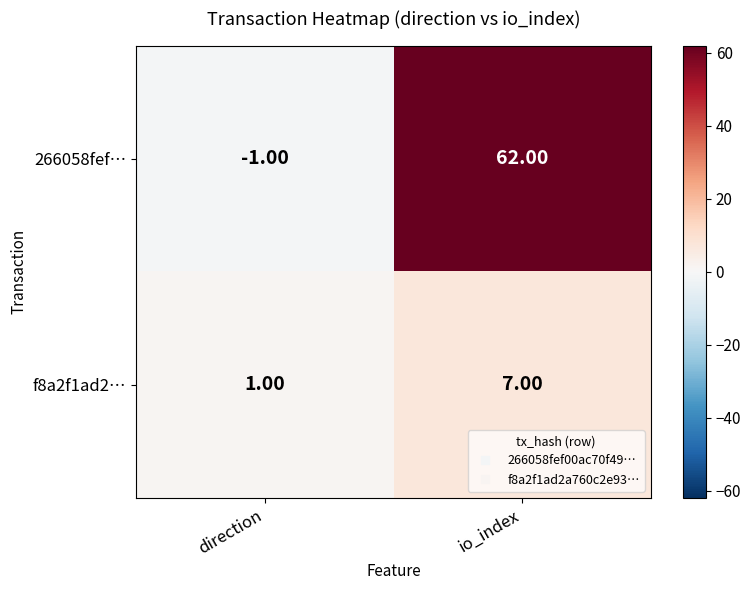

What is the difference between the 266058fef… values at direction and io_index?

63